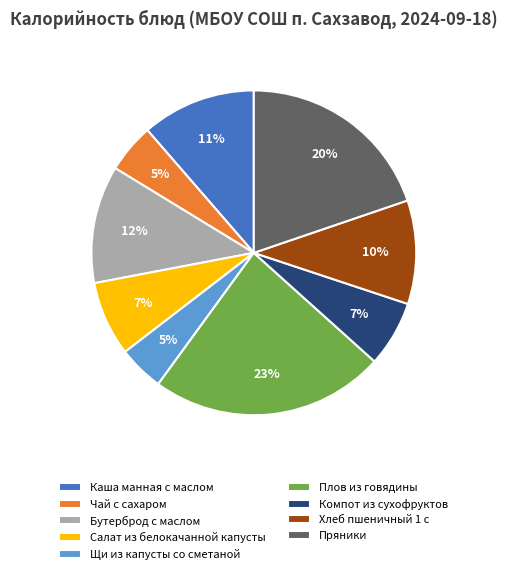

Is the sum of Плов из говядины and Компот из сухофруктов greater than half?

No